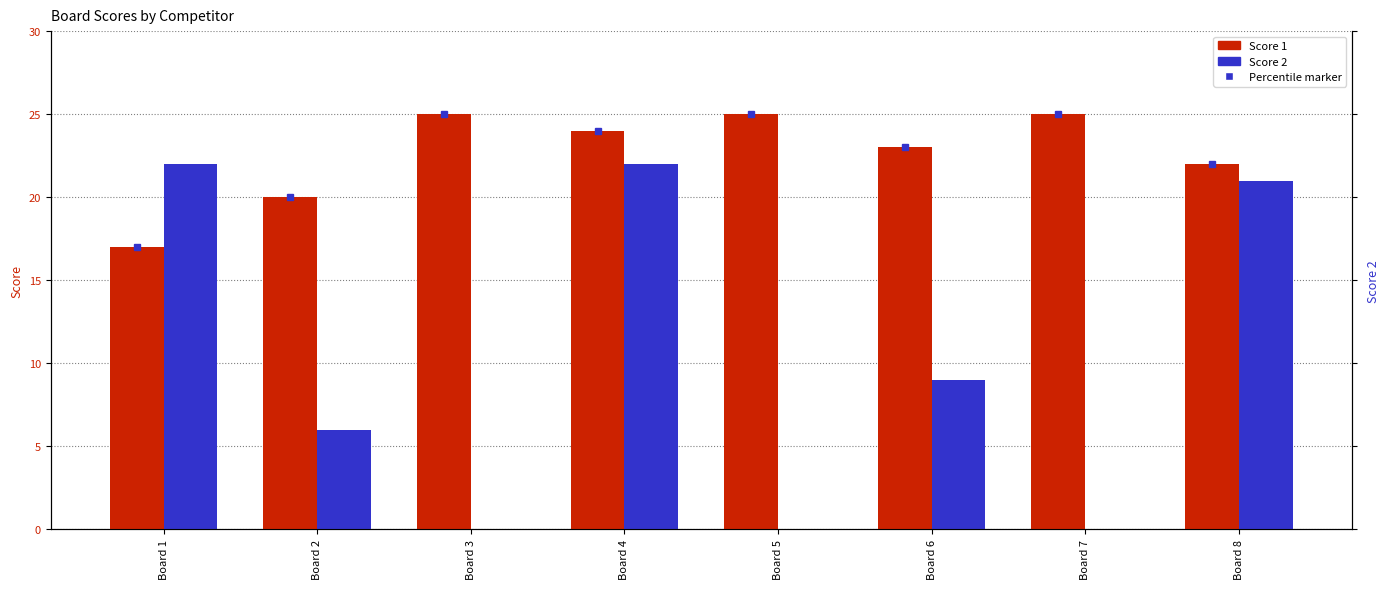

At how many categories does at least one series exceed 14?

8